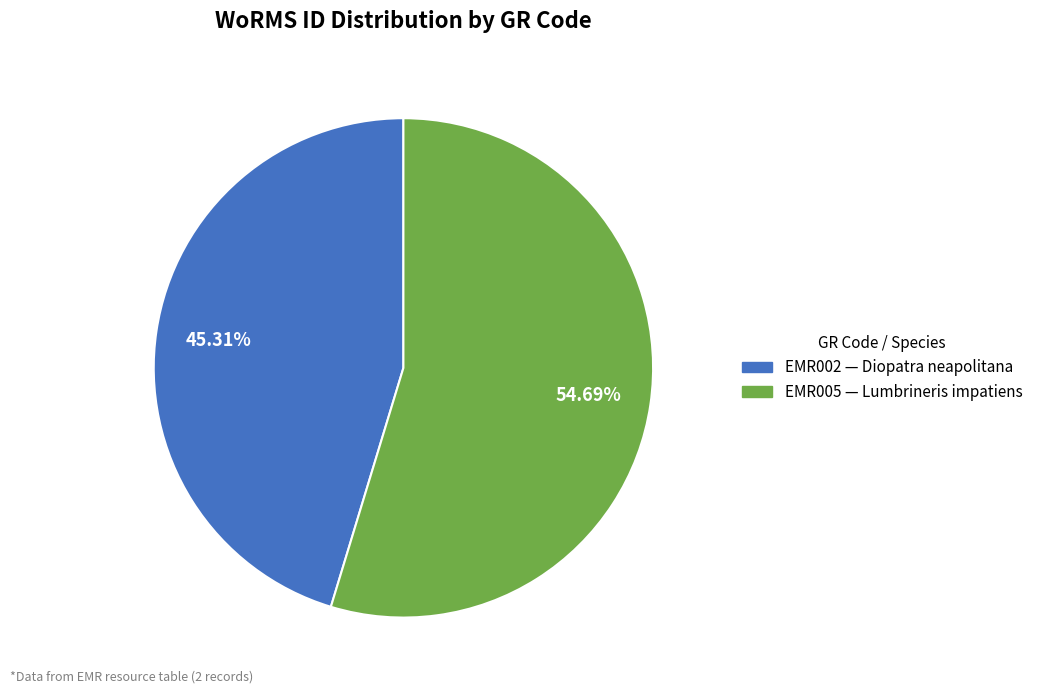

Which has a higher value, EMR005 or EMR002?

EMR005